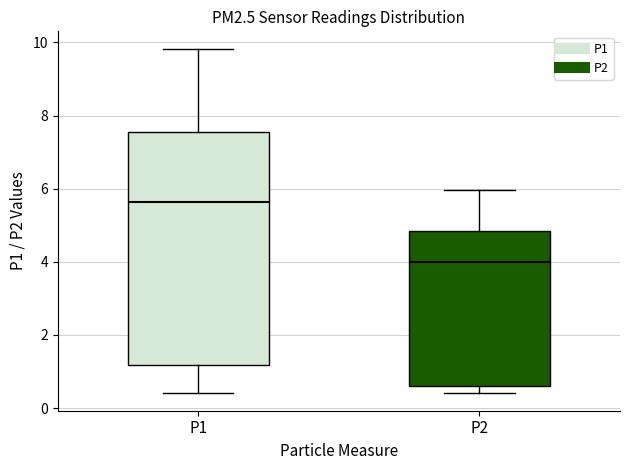

Which box has the lowest median line?

P2